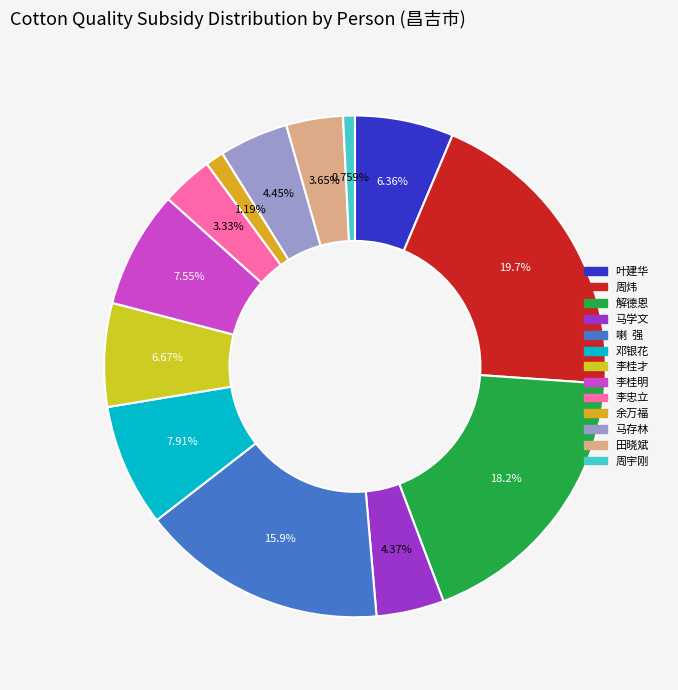

Does 叶建华 account for over 50% of the chart?

No